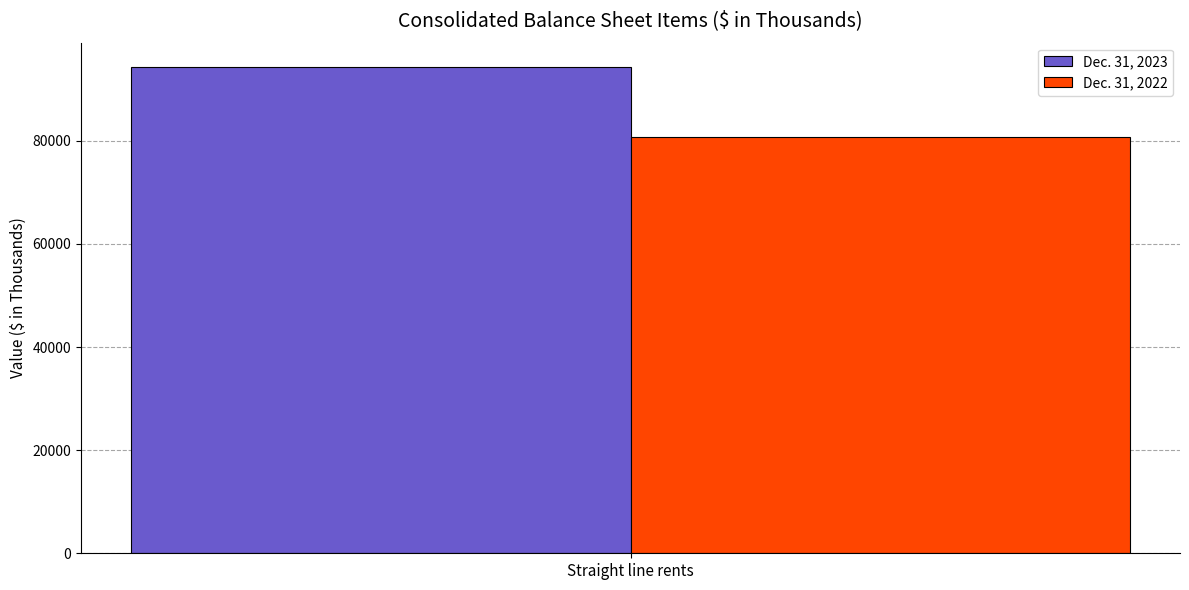

Read the Dec. 31, 2023 value at Straight line rents.

94309